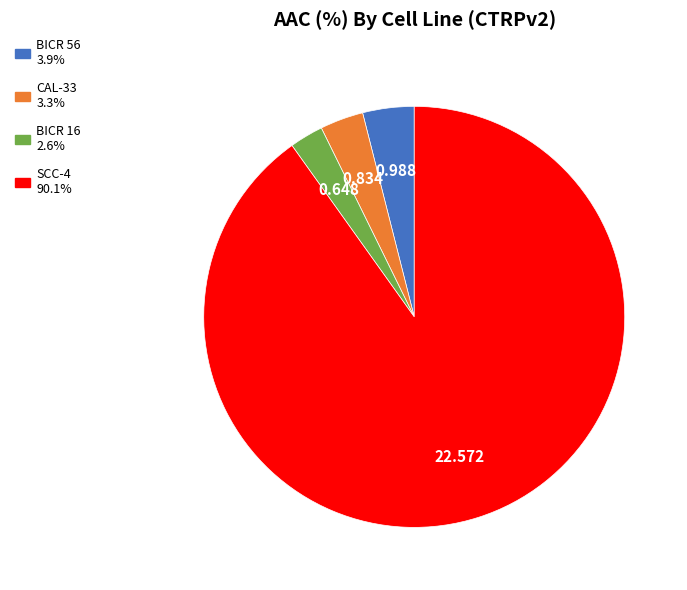

Combined, do BICR 16 and SCC-4 account for over 50%?

Yes